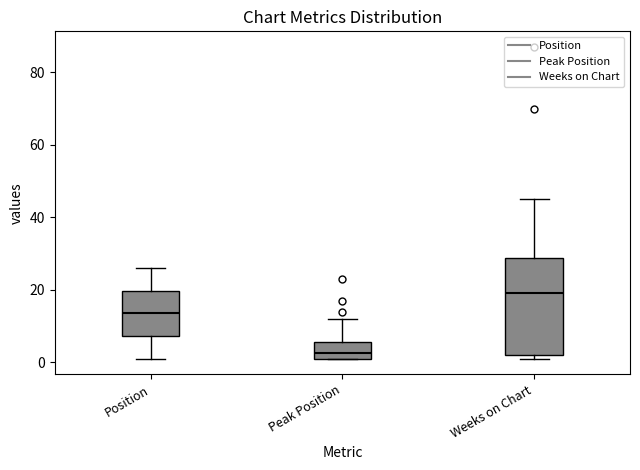

Where is the lower edge of the box for Position on the y-axis? The values are not printed on the chart, so give them approximately, as read against the axis.

8